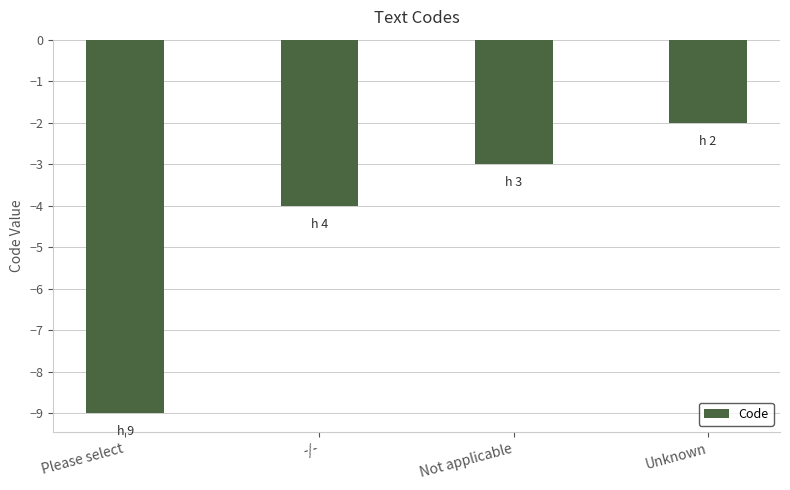

Count the values in the range -4 to -2.

3